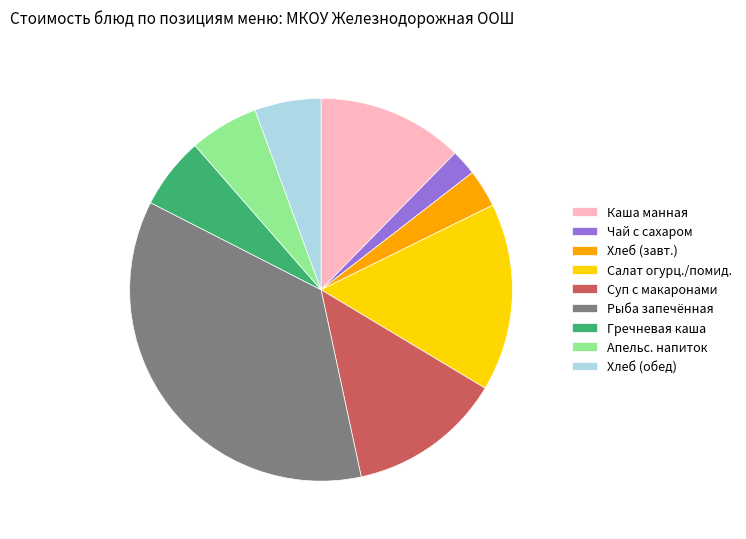

Does Хлеб (обед) represent more than half of the total?

No